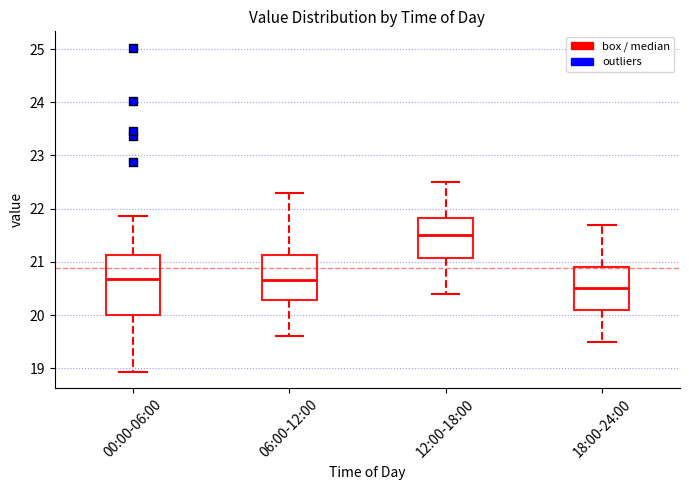

Which box's median line is the highest?

12:00-18:00